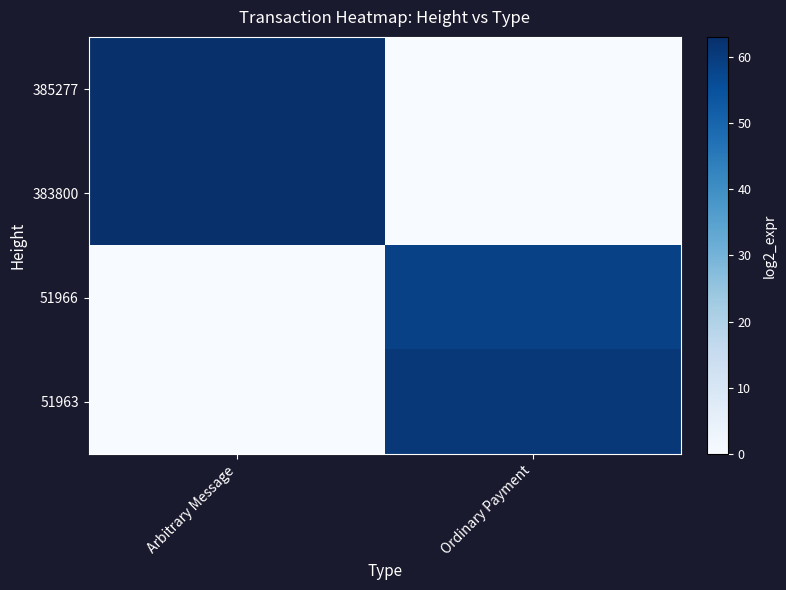

At how many categories does at least one series exceed 12?

2